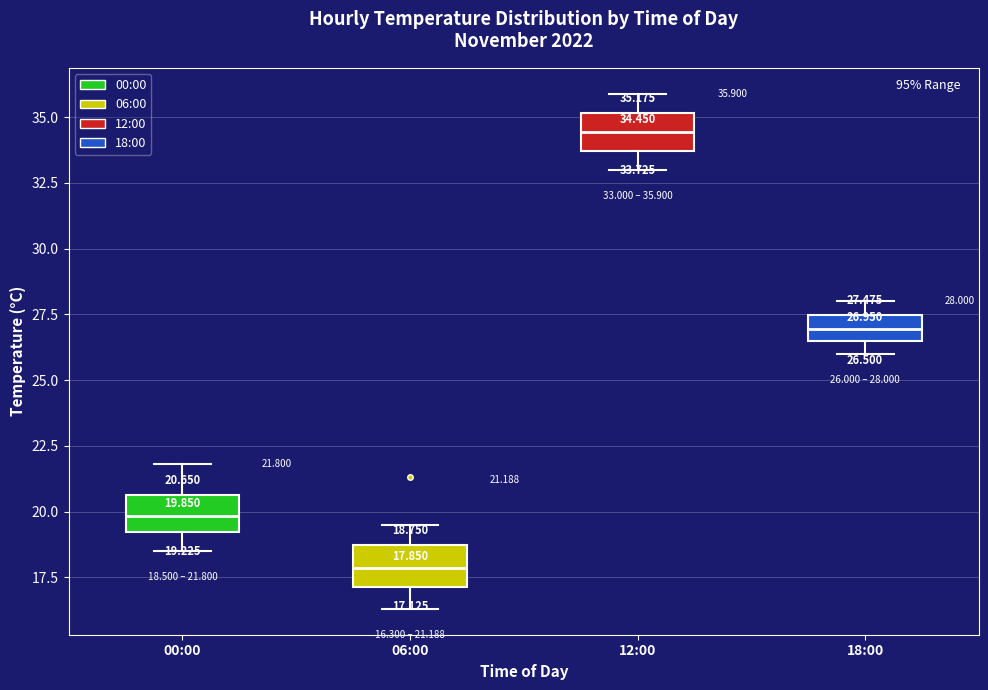

Which box's median line is the lowest?

06:00